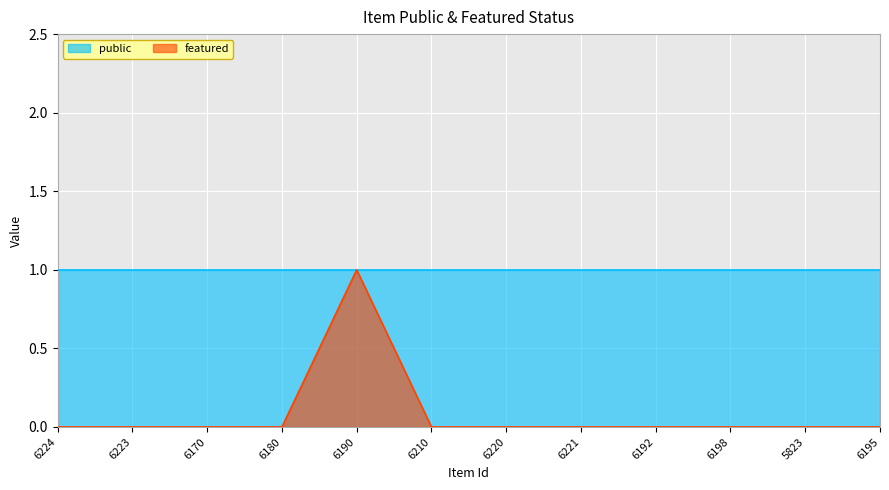

Rank the categories by value from highest to lowest.

6190, 6224, 6223, 6170, 6180, 6210, 6220, 6221, 6192, 6198, 5823, 6195